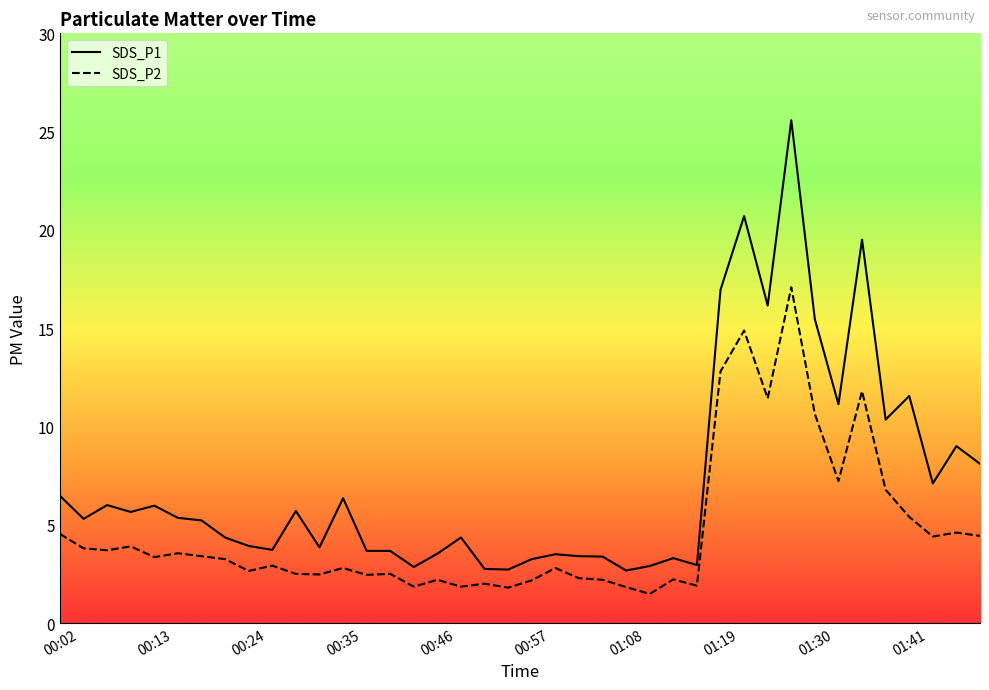

What is the difference between the maximum and minimum values in the SDS_P1 series?

22.9